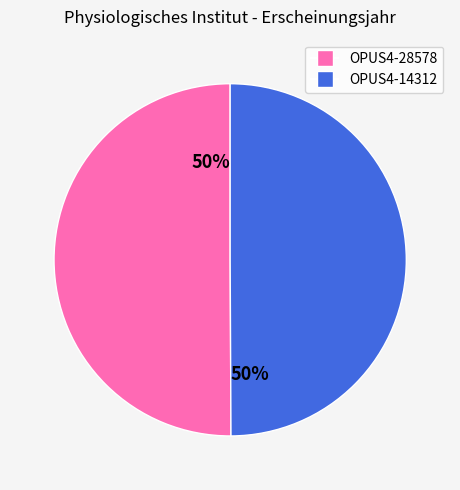

To the nearest percent, what is the average slice percentage?

50%